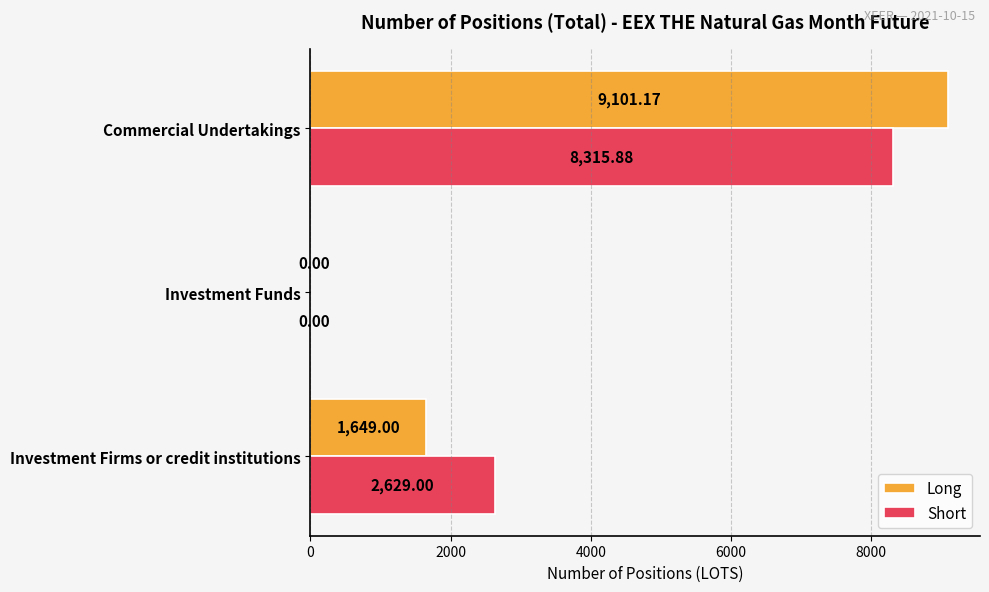

What is the sum of the Short values at Commercial Undertakings and Investment Firms or credit institutions?

10944.9